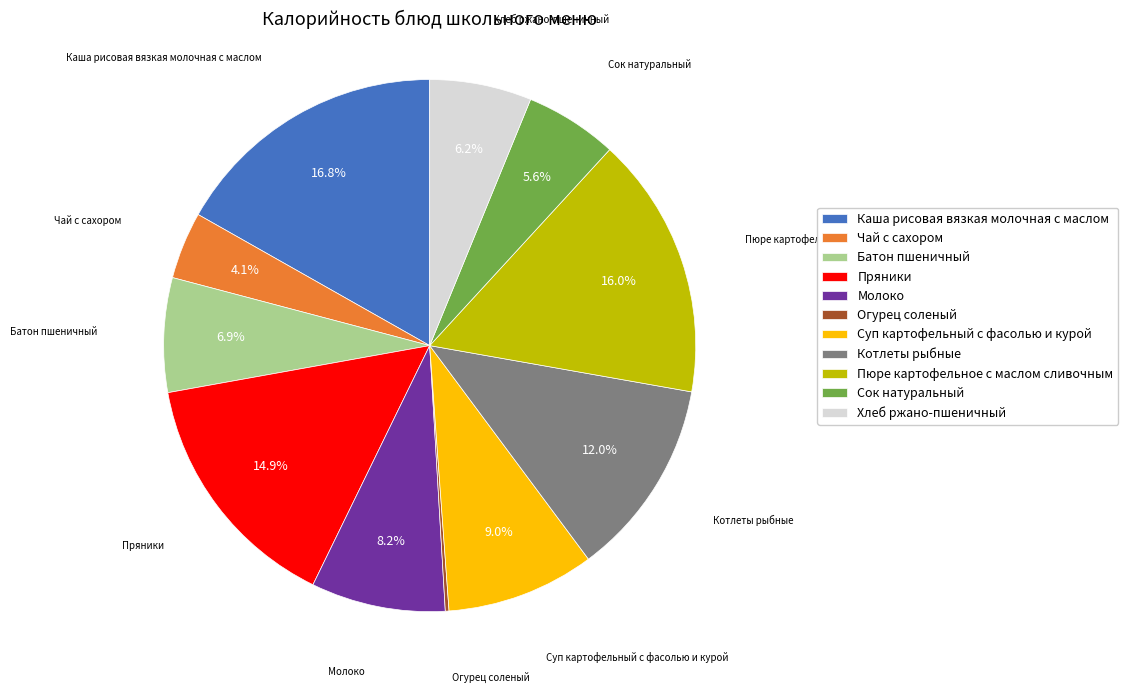

Between Каша рисовая вязкая молочная с маслом and Сок натуральный, which is larger?

Каша рисовая вязкая молочная с маслом